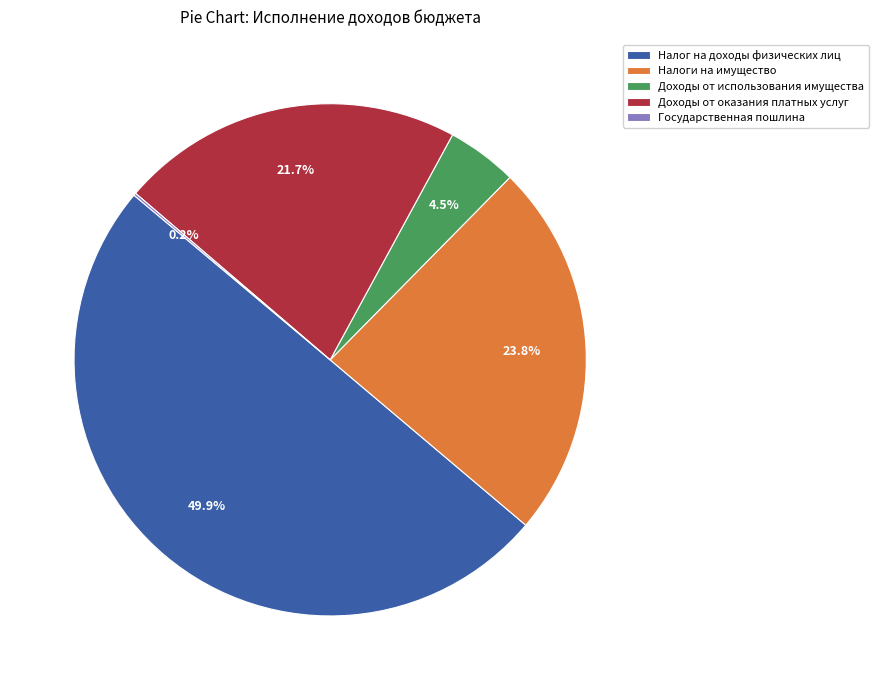

True or false: Налог на доходы физических лиц accounts for 59% of the total.

False